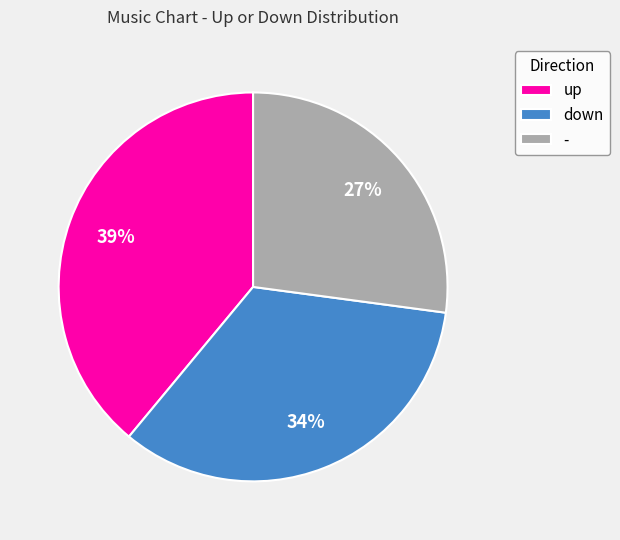

What is the smallest slice in the pie chart?

-